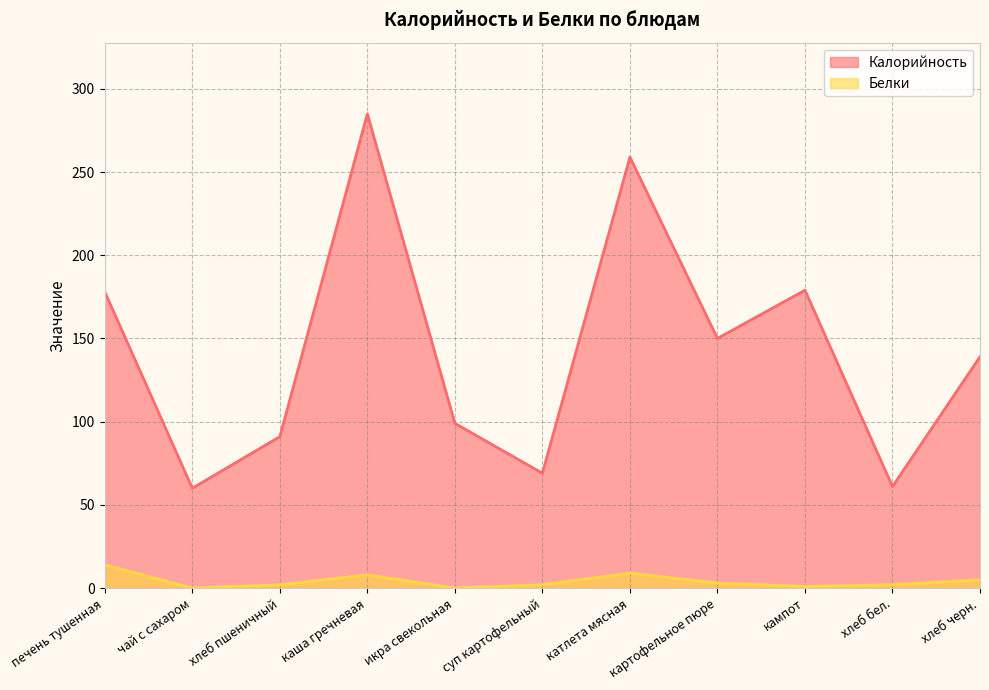

Reading left to right, list all the values displayed in this chart.

Калорийность: печень тушенная=178	чай с сахаром=60	хлеб пшеничный=91	каша гречневая=285	икра свекольная=99	суп картофельный=69	катлета мясная=259	картофельное пюре=150	кампот=179	хлеб бел.=61	хлеб черн.=139
Белки: печень тушенная=14	чай с сахаром=0	хлеб пшеничный=2	каша гречневая=8	икра свекольная=0	суп картофельный=2	катлета мясная=9	картофельное пюре=3	кампот=1	хлеб бел.=2	хлеб черн.=5